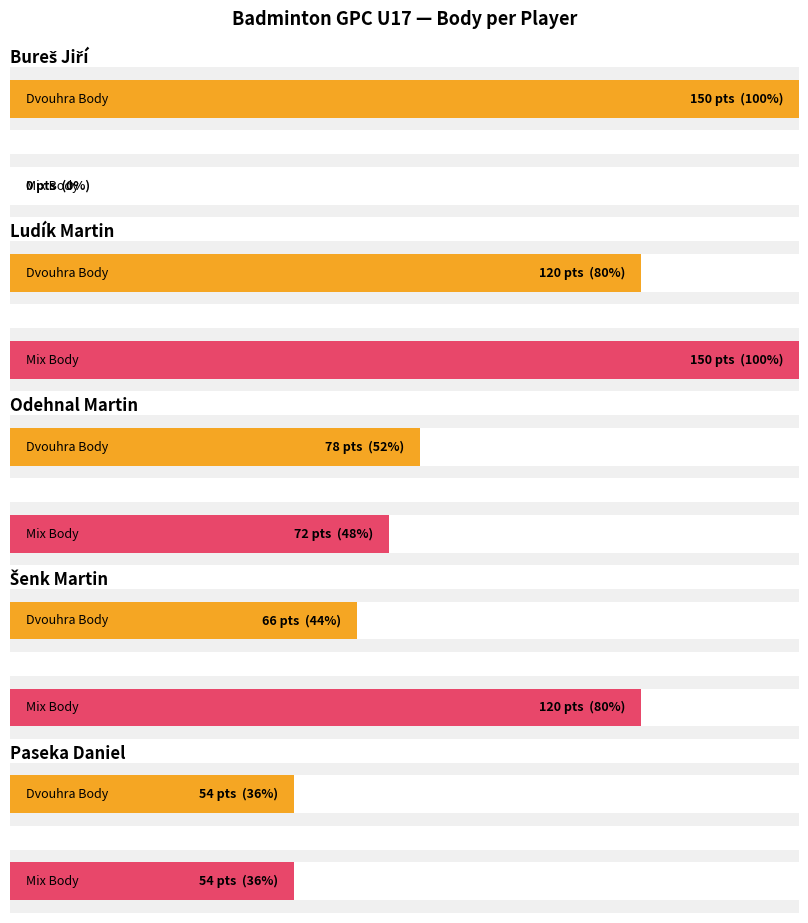

The value of Dvouhra Body at Dostál Marek is 57. True or false?

False